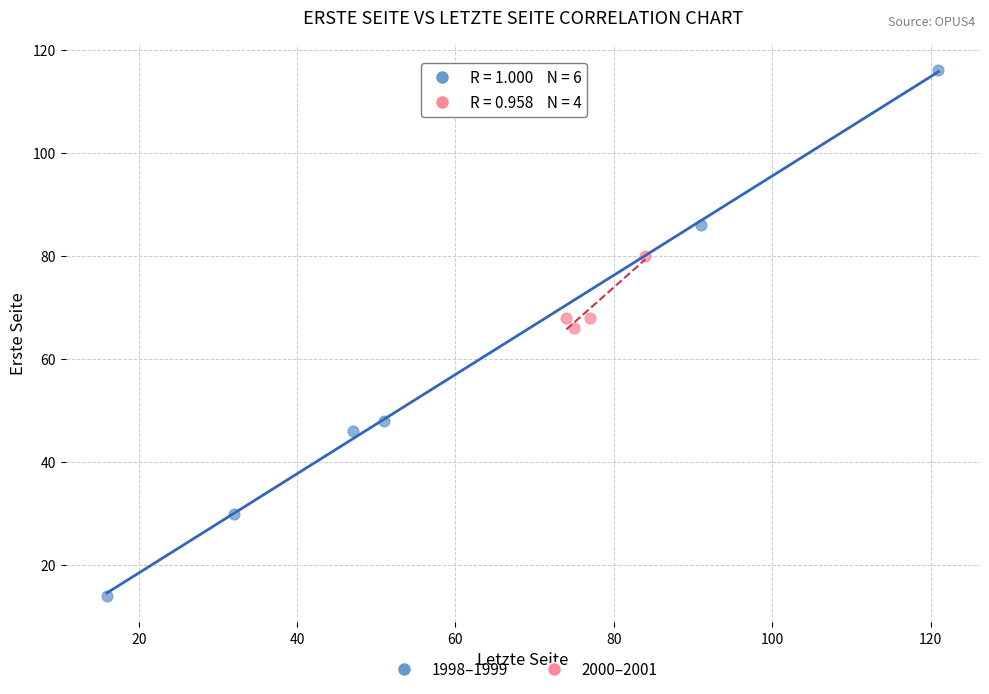

Which series contains the lowest Y value?

1998–1999